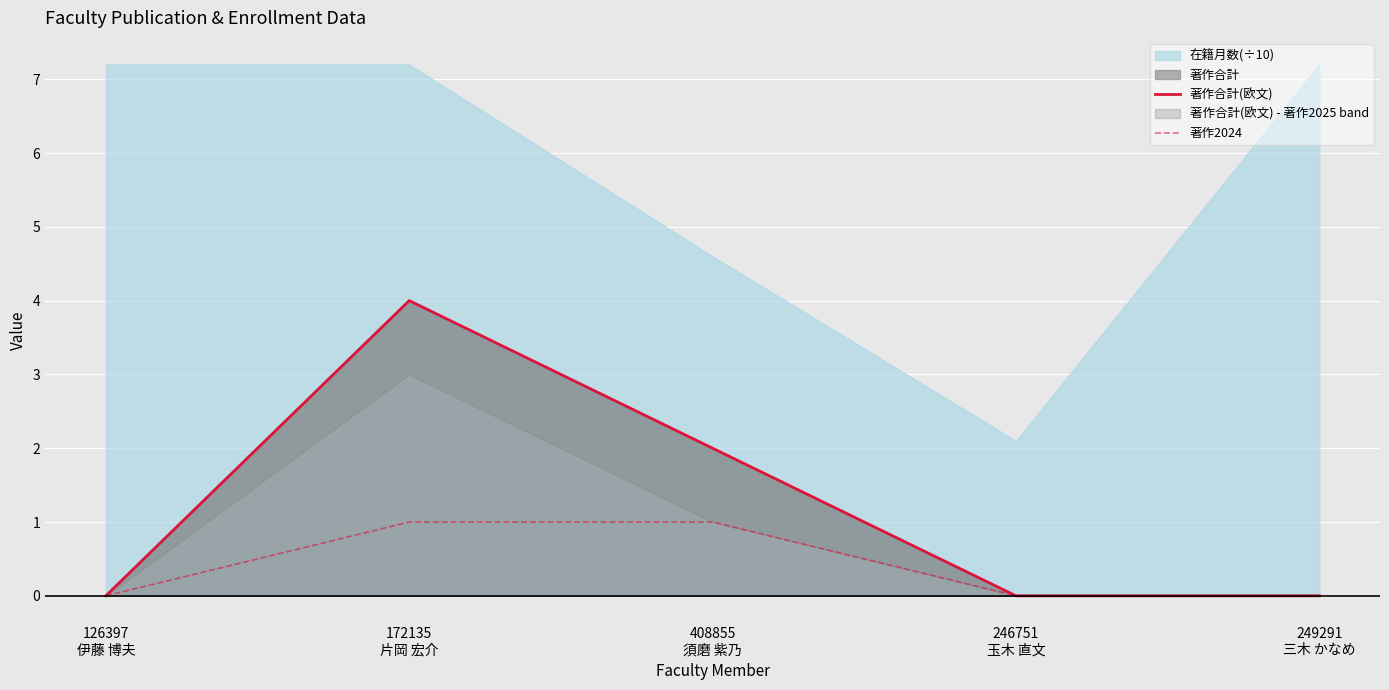

What is the average value of the 著作合計(欧文) series?

1